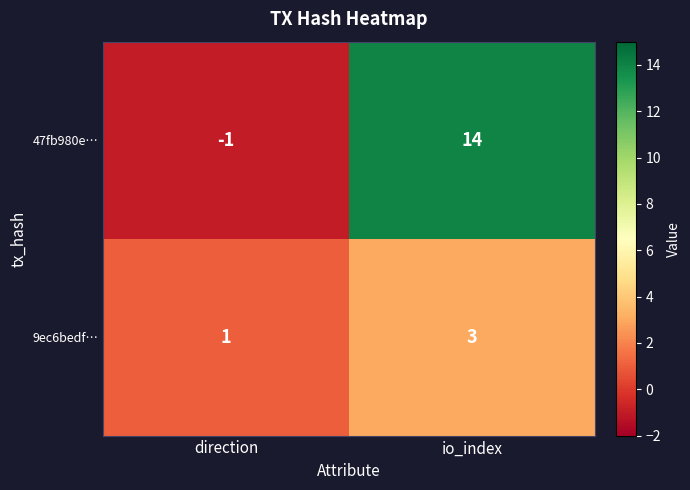

Reading right to left, extract all data points from this chart.

47fb980e…: 14	-1
9ec6bedf…: 3	1